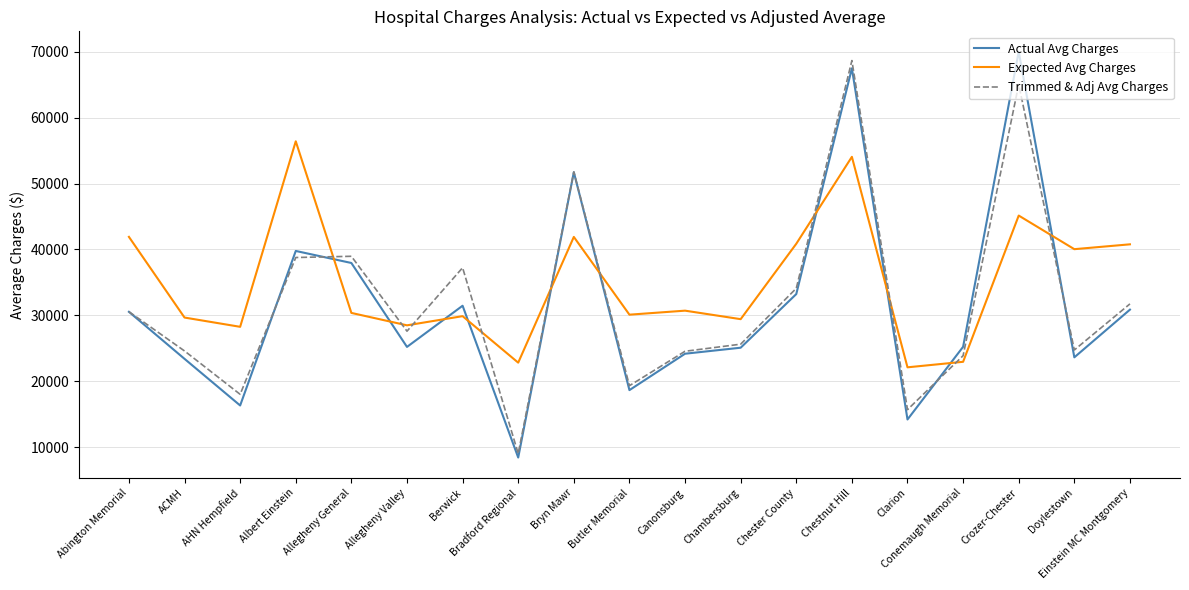

The value of Actual Avg Charges at Butler Memorial is 18670. True or false?

True